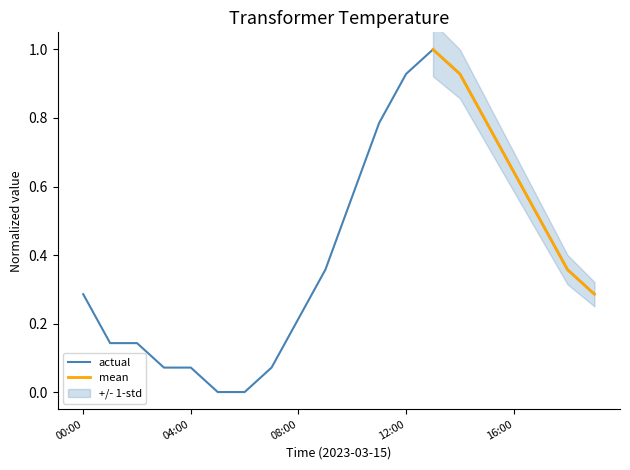

What is the label of the 5th point from the right?

15:00